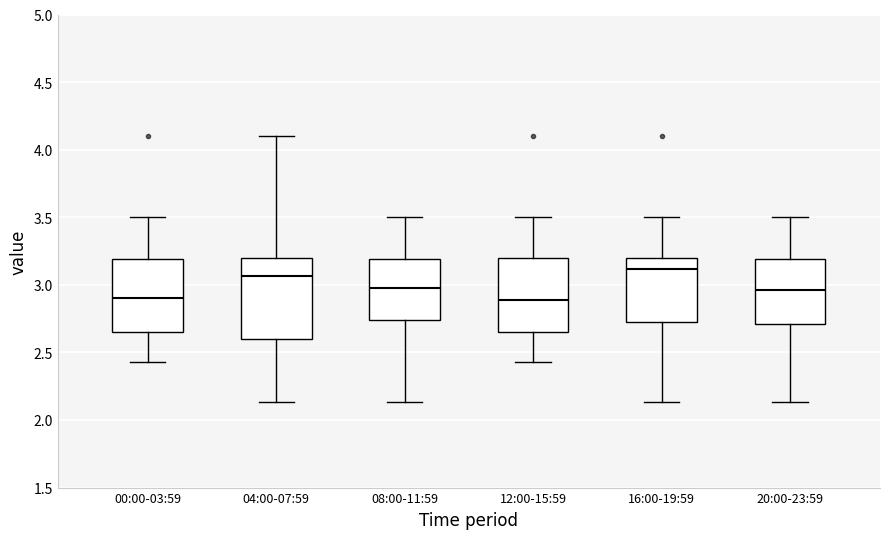

Which box has the highest median line?

16:00-19:59